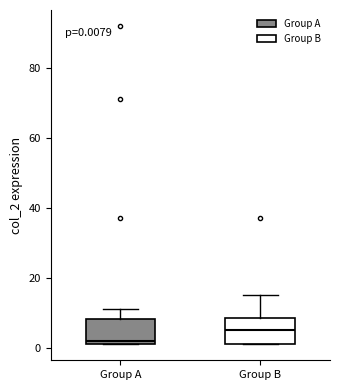

Which box's median line is the highest?

Group B